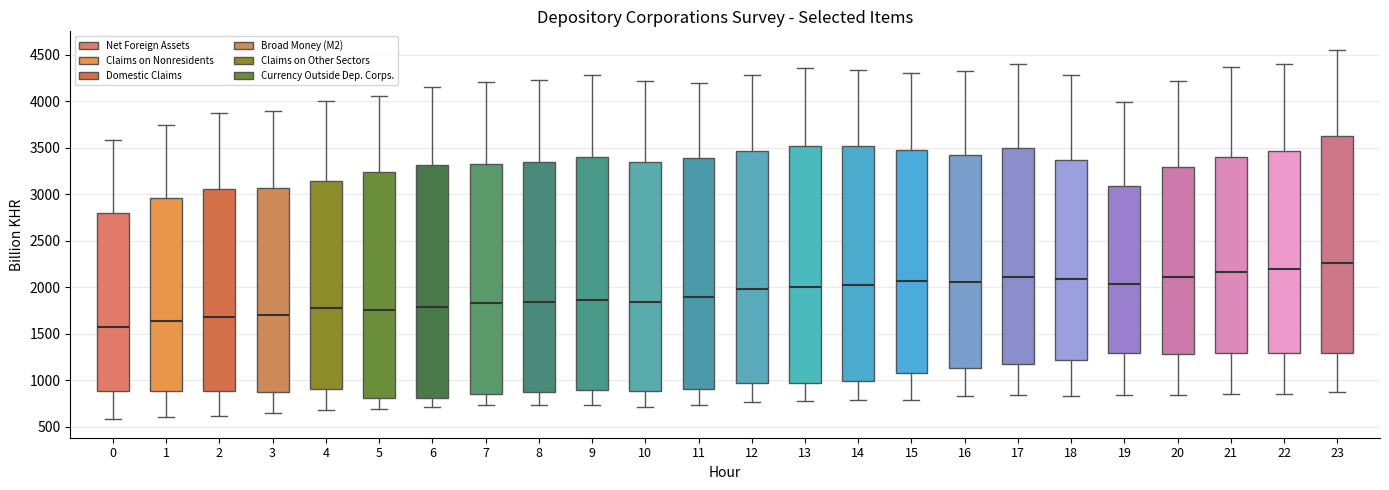

Which box has the highest median line?

23